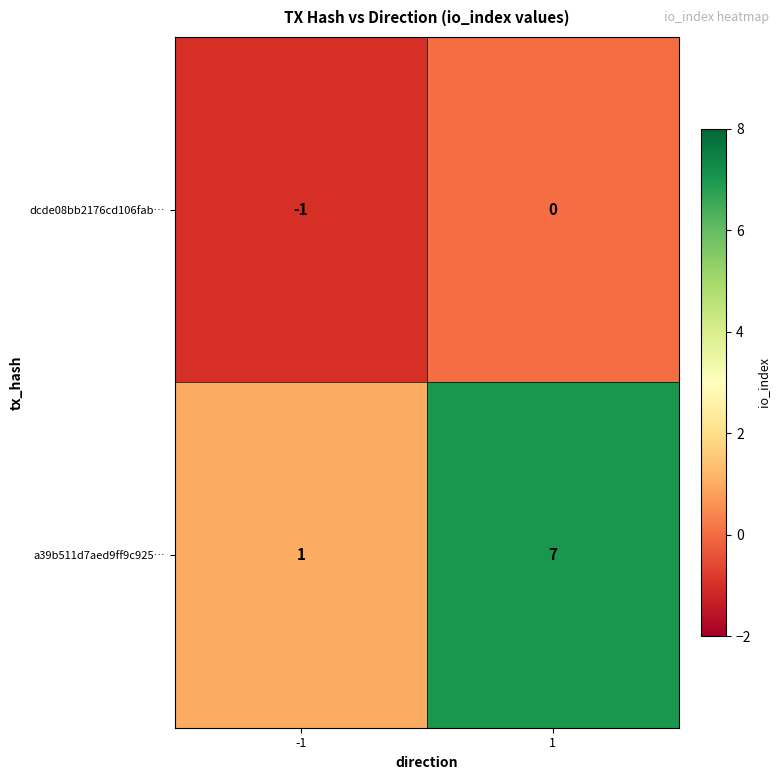

Reading left to right, what are all the values shown in this chart?

dcde08bb2176cd106fab…: -1=-1	1=0
a39b511d7aed9ff9c925…: -1=1	1=7